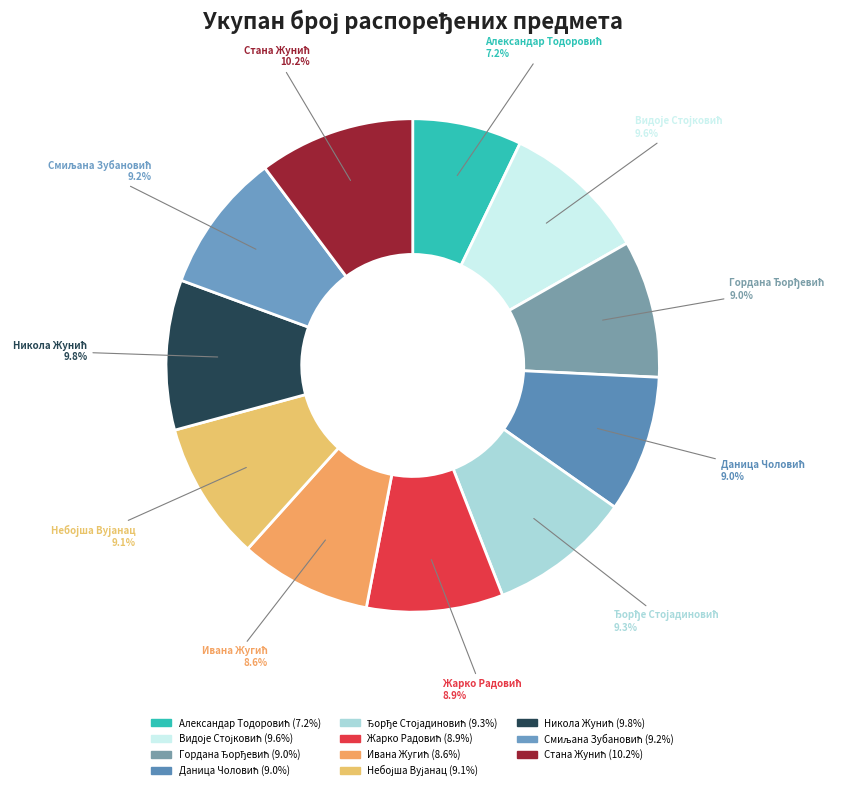

True or false: Видоје Стојковић accounts for 10% of the total.

True